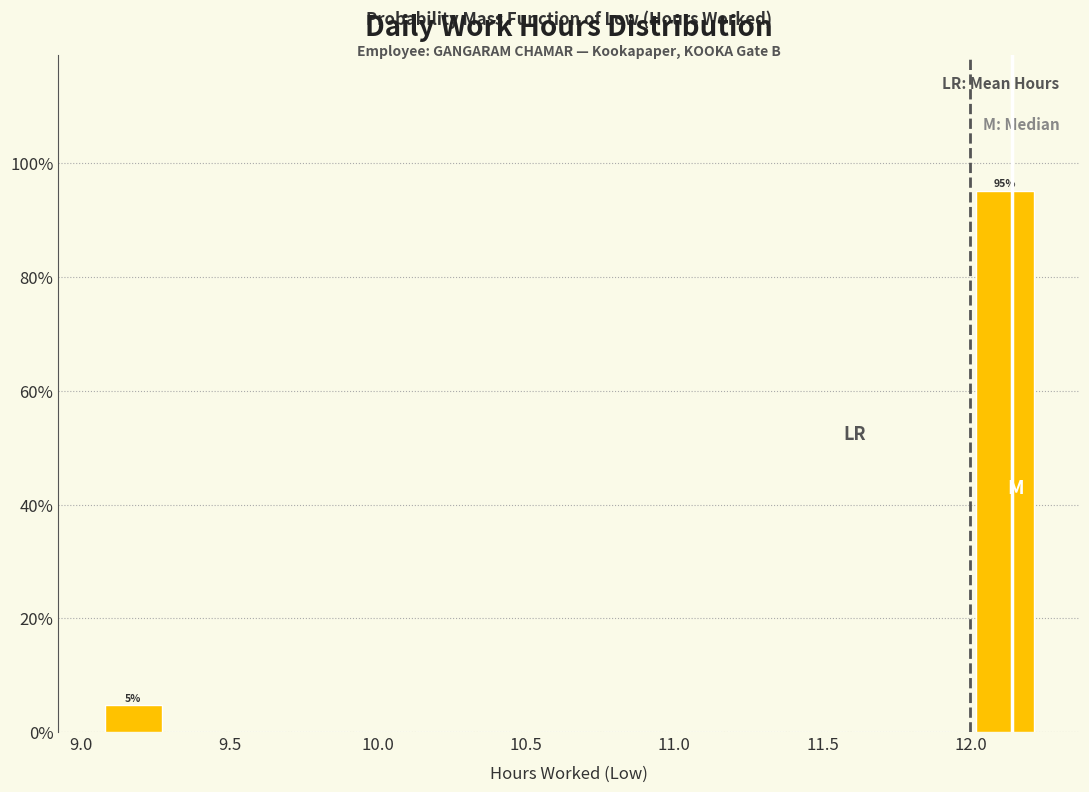

Over which range of the x-axis is the bar tallest?

12.01 to 12.22